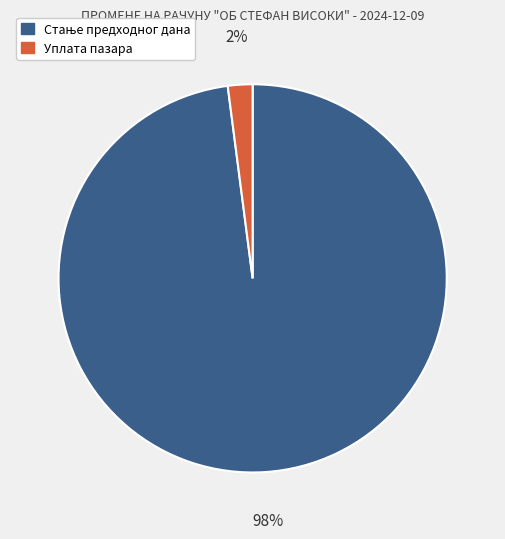

Which slice is the smallest?

Уплата пазара